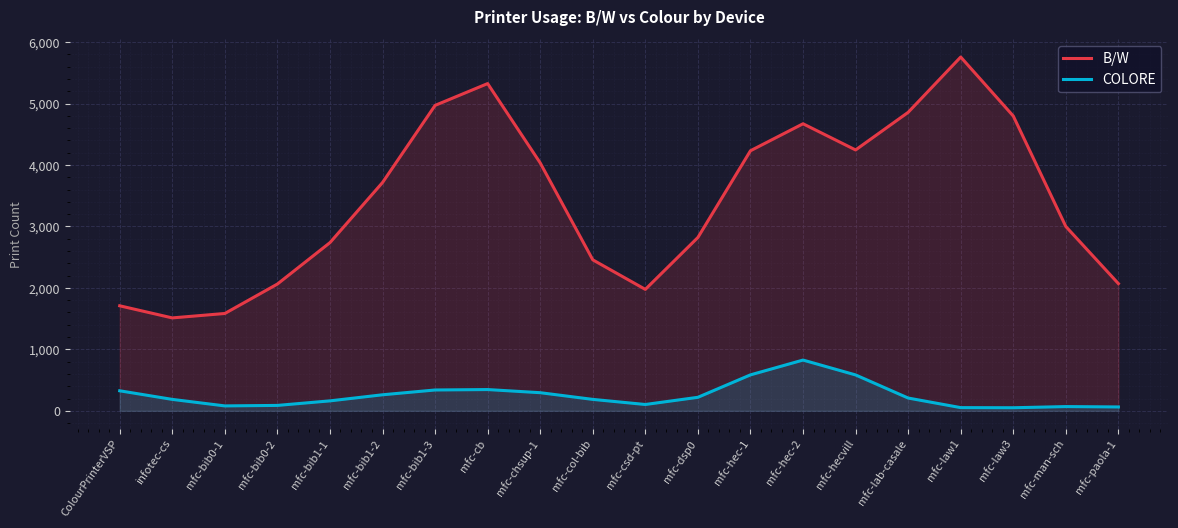

How many distinct data groups are displayed?

2